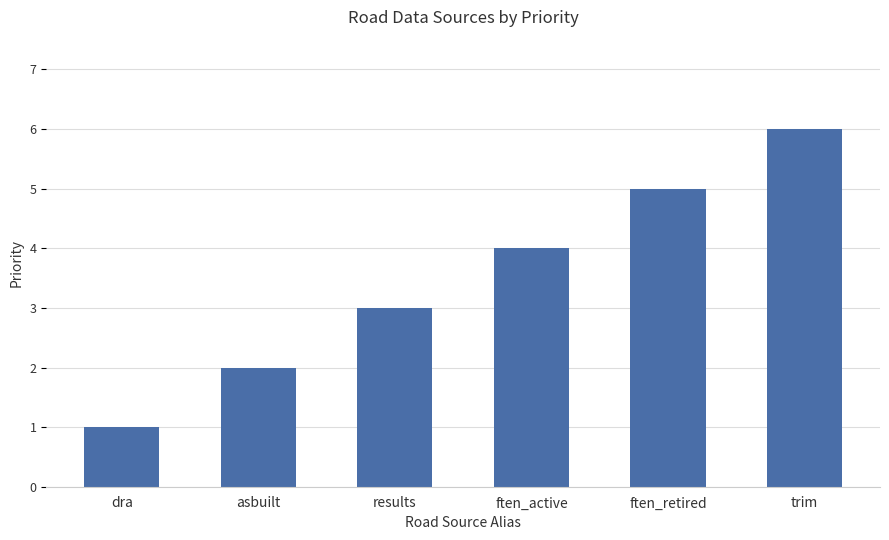

List the labels in order of value, smallest first.

dra, asbuilt, results, ften_active, ften_retired, trim